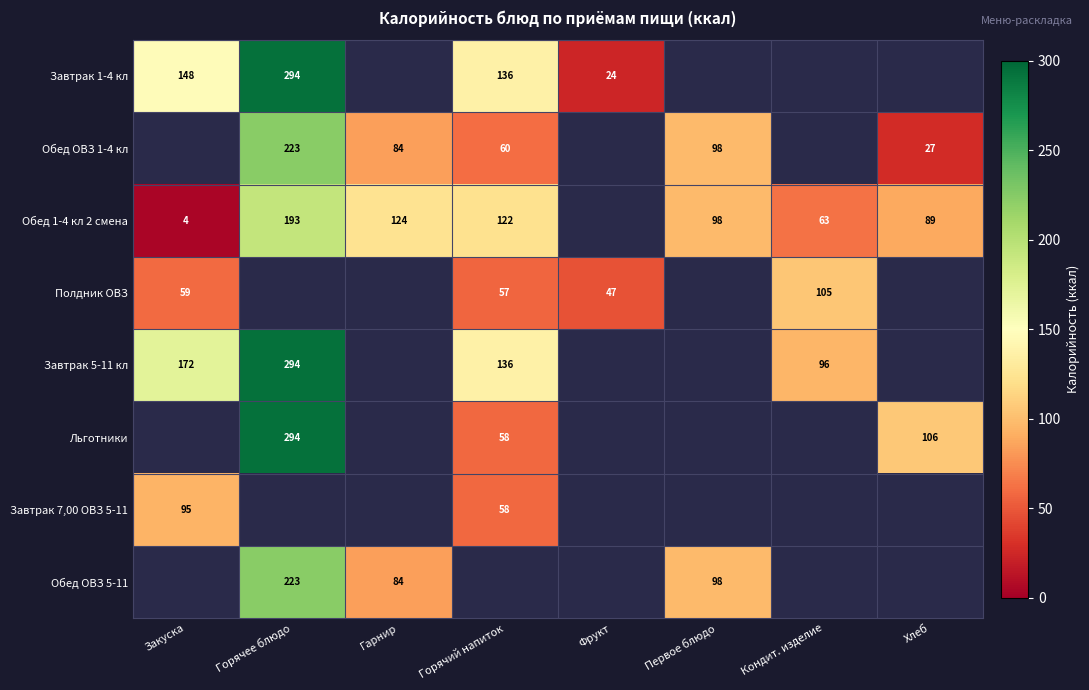

The Обед 1-4 кл 2 смена series shows 49.2 at Первое блюдо. True or false?

False